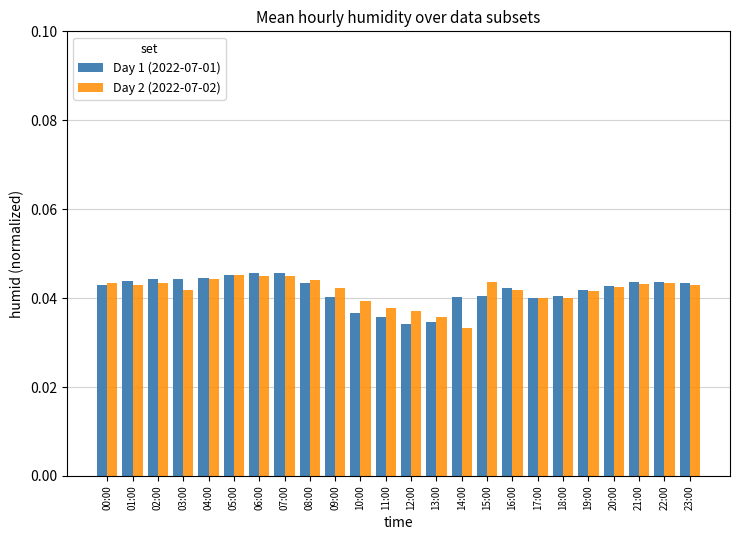

At how many categories does at least one series exceed 0?

24